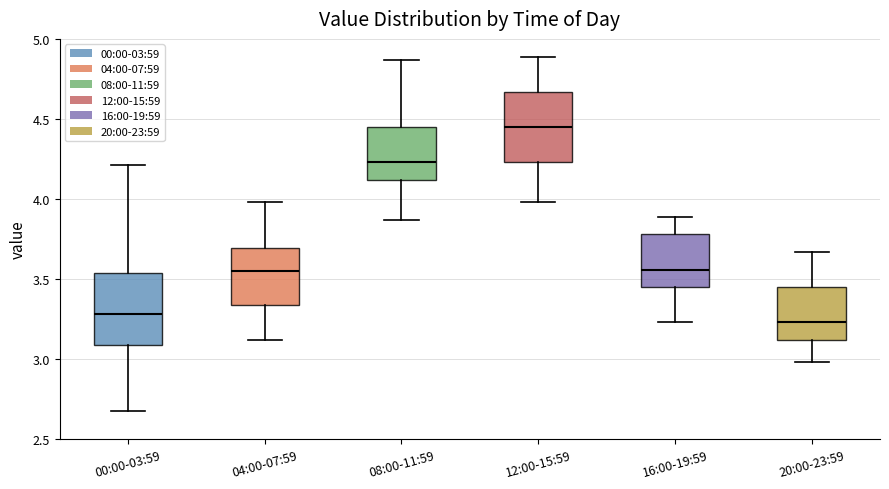

Reading left to right, read every box against the y-axis: the position of its median line, the range the box covers, and the ends of its whiskers. The values are not printed on the chart, so give them approximately, as read against the axis.

00:00-03:59: median 3.30, box 3.10 to 3.55, whiskers 2.70 to 4.20
04:00-07:59: median 3.55, box 3.35 to 3.70, whiskers 3.10 to 4.00
08:00-11:59: median 4.25, box 4.10 to 4.45, whiskers 3.85 to 4.85
12:00-15:59: median 4.45, box 4.25 to 4.65, whiskers 4.00 to 4.90
16:00-19:59: median 3.55, box 3.45 to 3.80, whiskers 3.25 to 3.90
20:00-23:59: median 3.25, box 3.10 to 3.45, whiskers 3.00 to 3.65